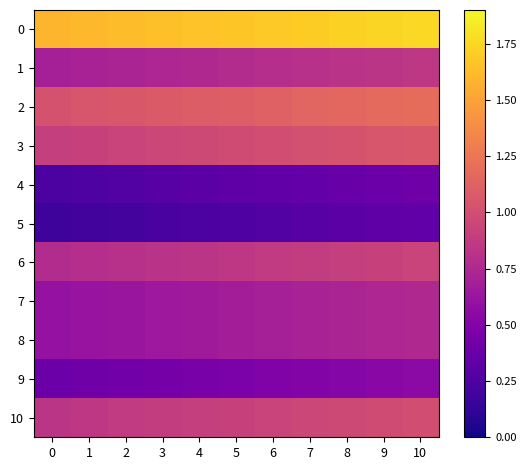

What is the total value across all series at 5?

8.7